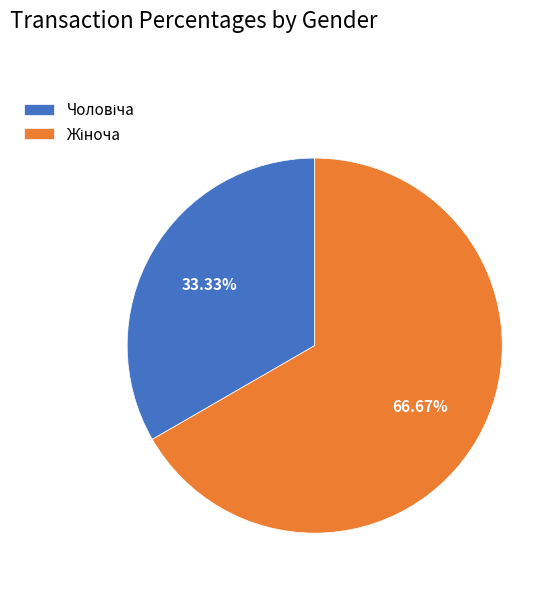

Is there any slice that represents more than half of the pie?

Yes